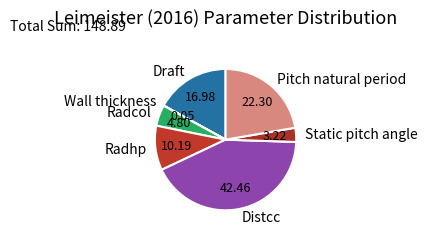

What is the ratio of the value at Static pitch angle to the value at Radhp?

0.3